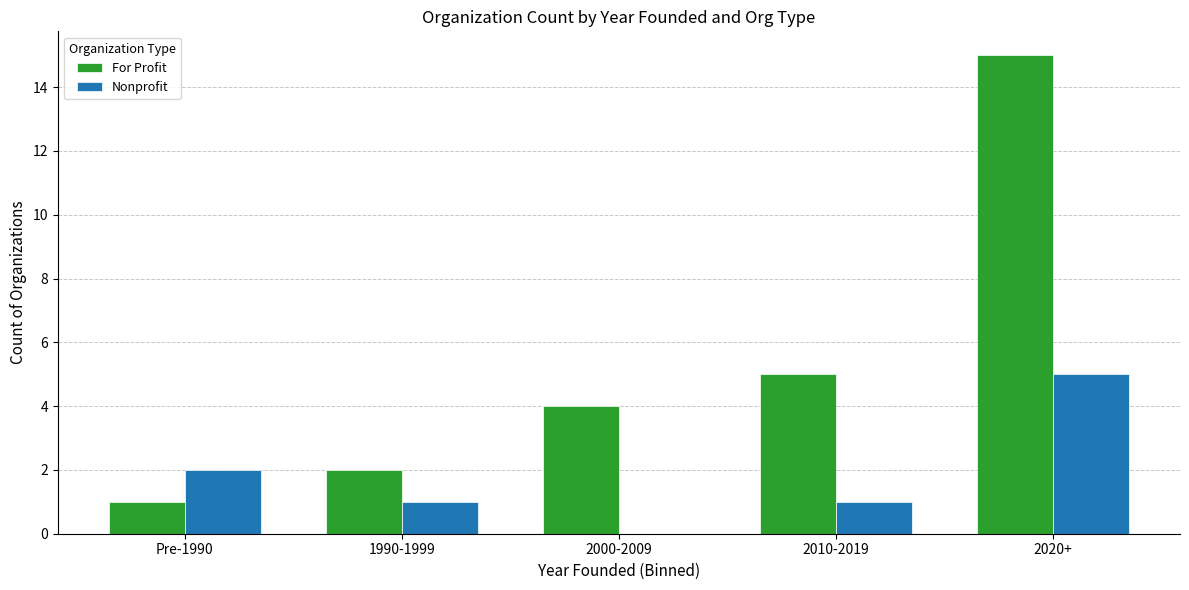

How many groups of bars are there?

5